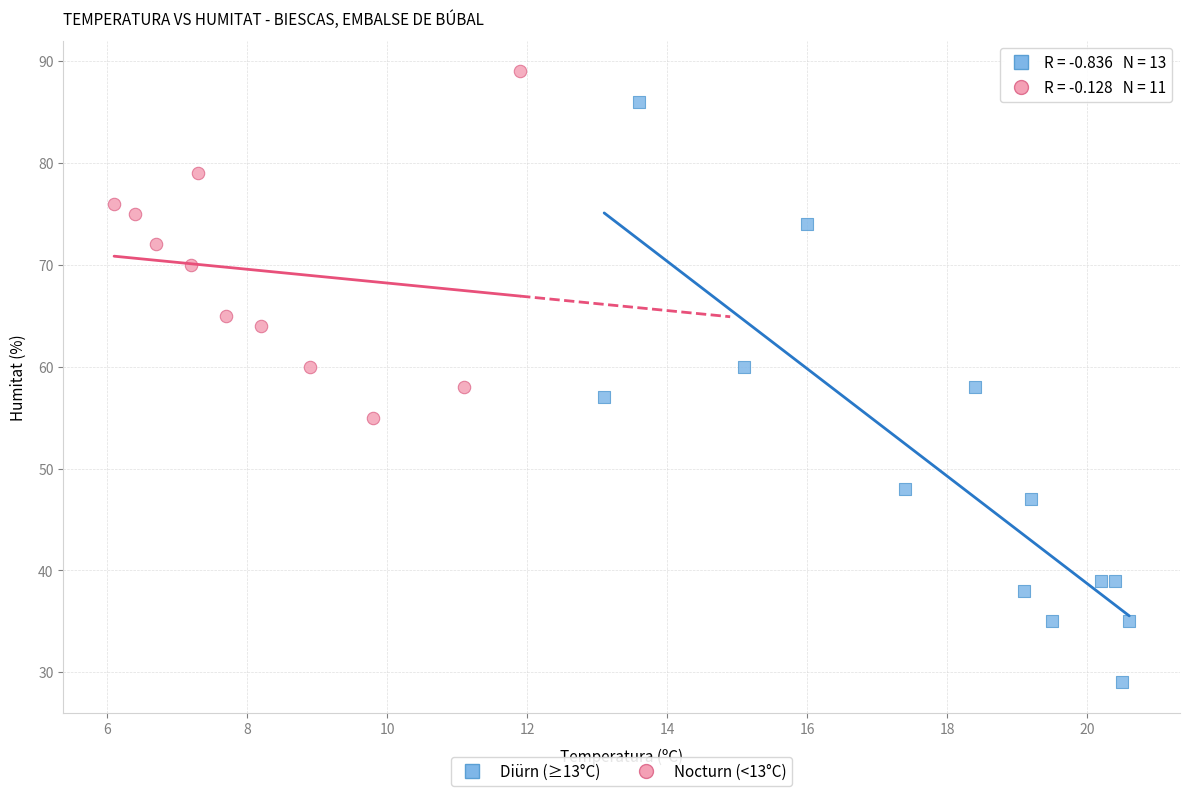

Which series reaches the maximum Y coordinate?

Nocturn (<13°C)